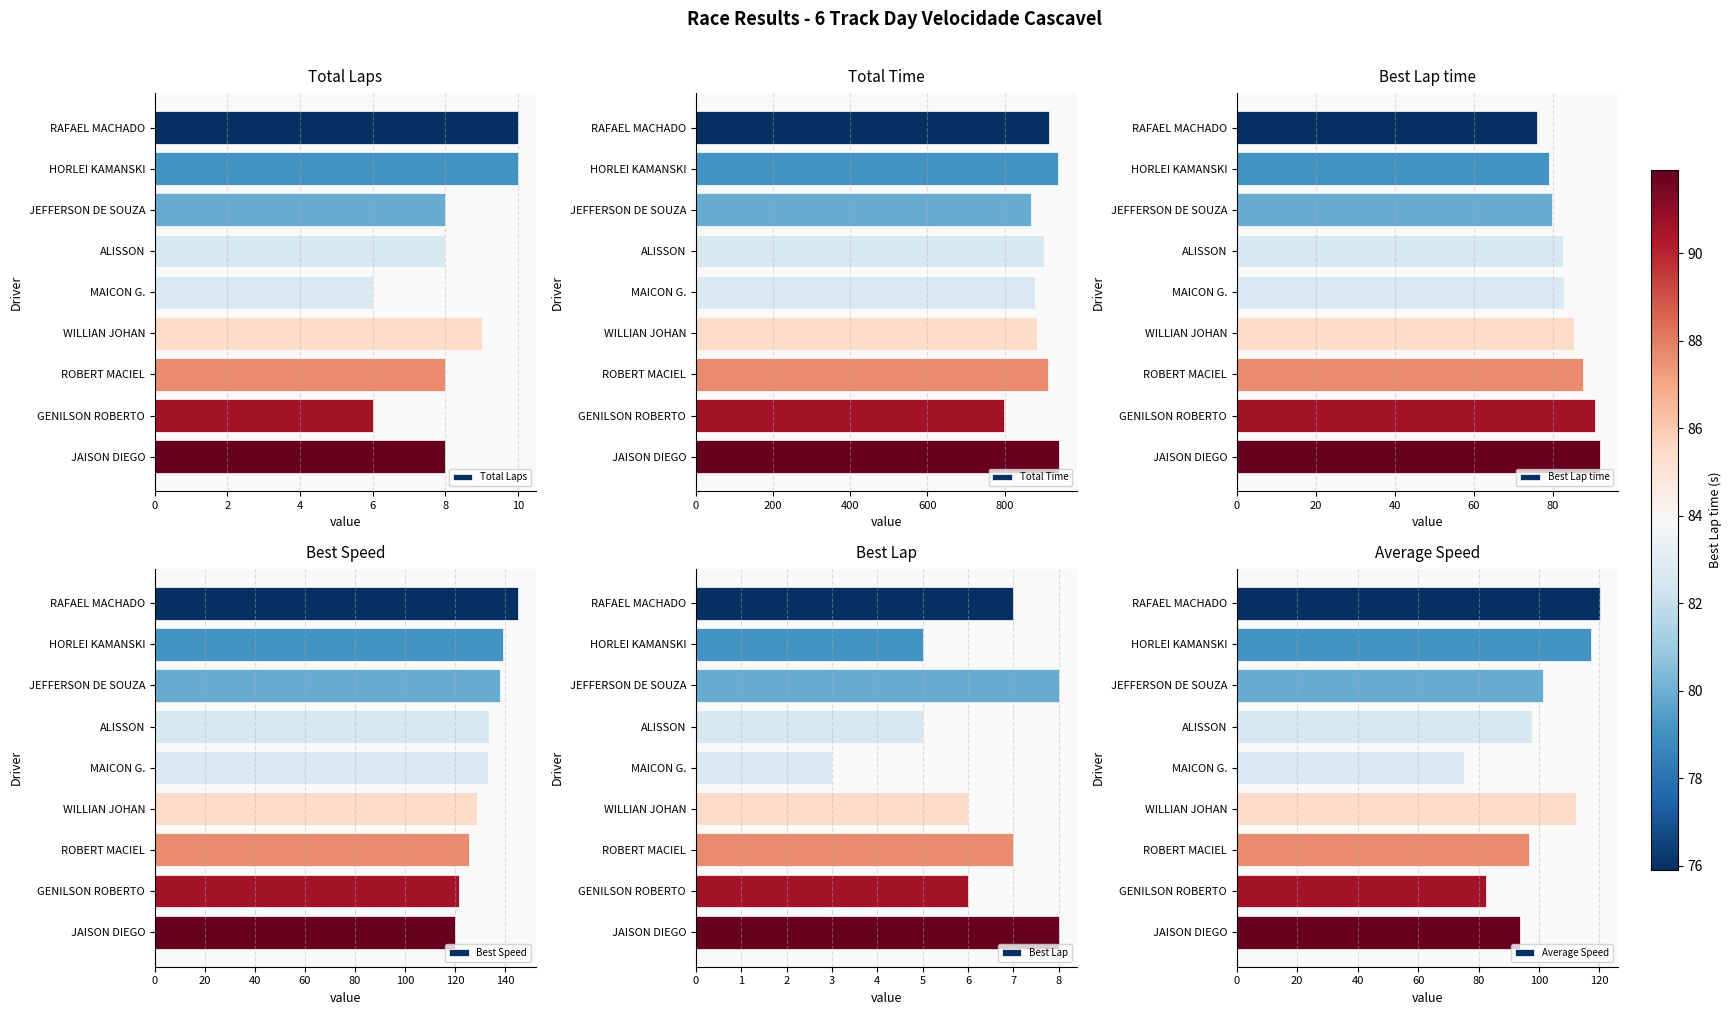

Is it true that Average Speed equals 72.9 at WILLIAN JOHAN?

False